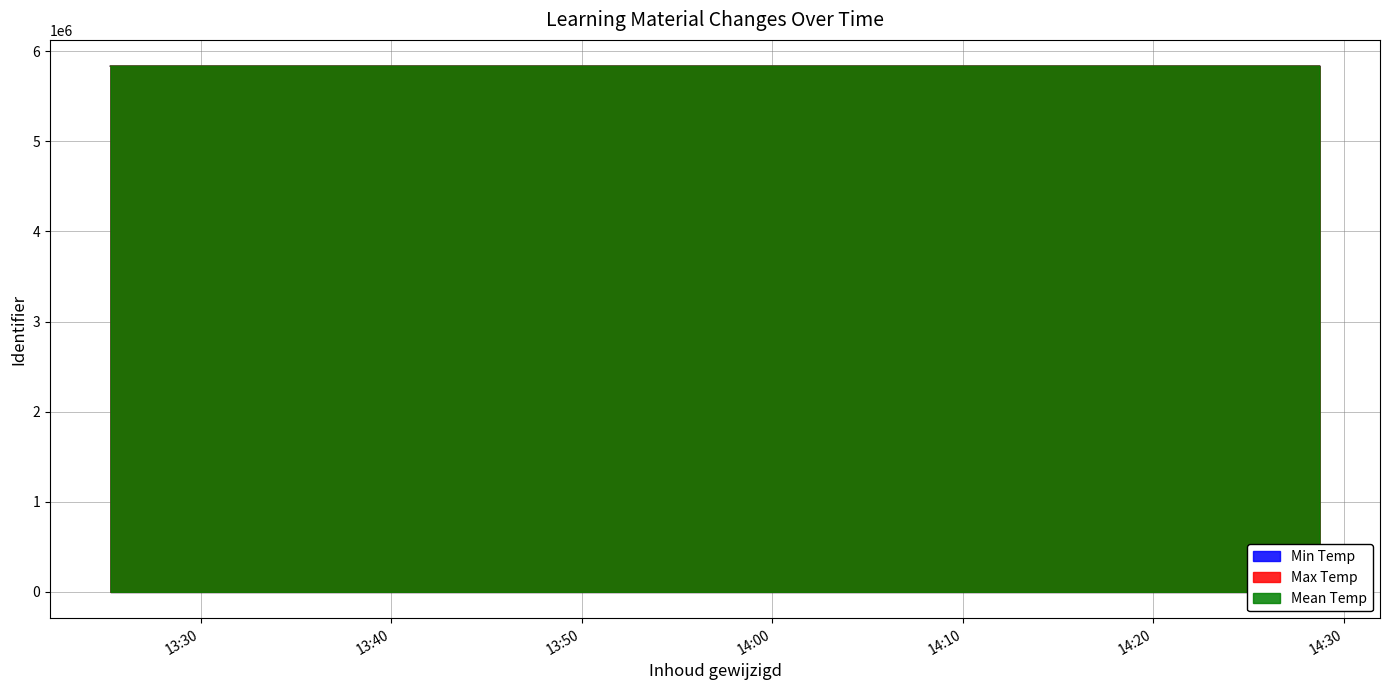

True or false: Mean Temp has more than 2 points higher than both neighbors.

False